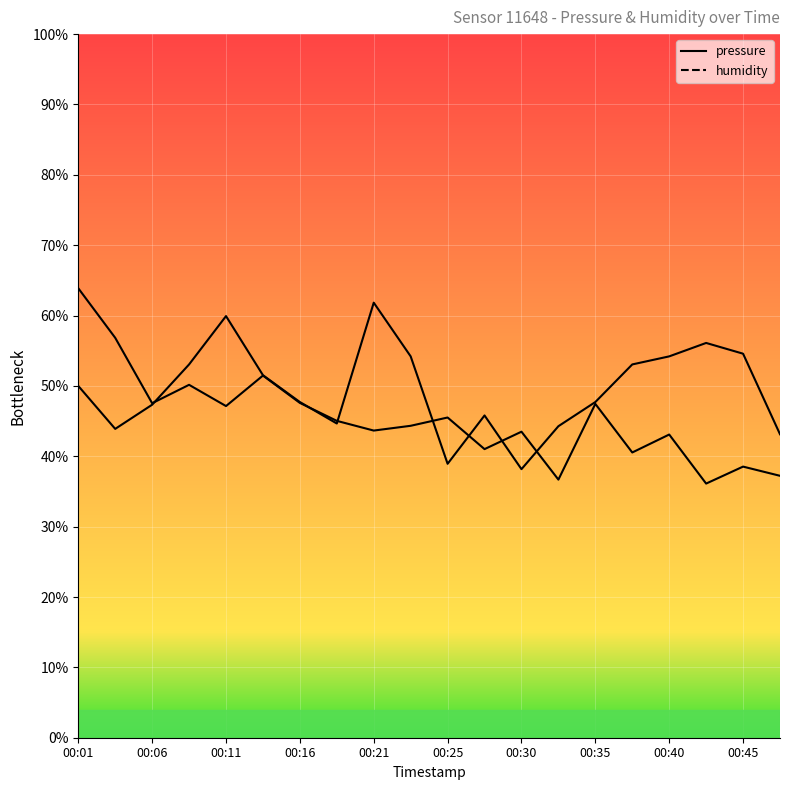

Where do pressure and humidity first cross each other?

00:11 and 00:16